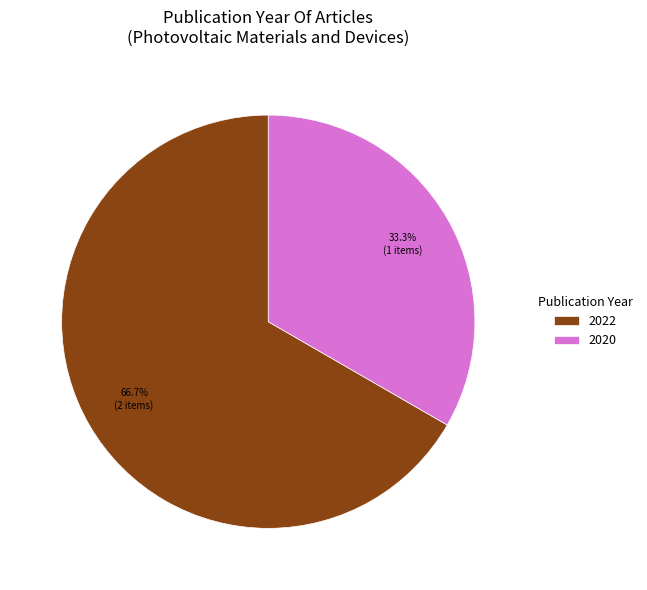

Count the number of slices in the pie.

2